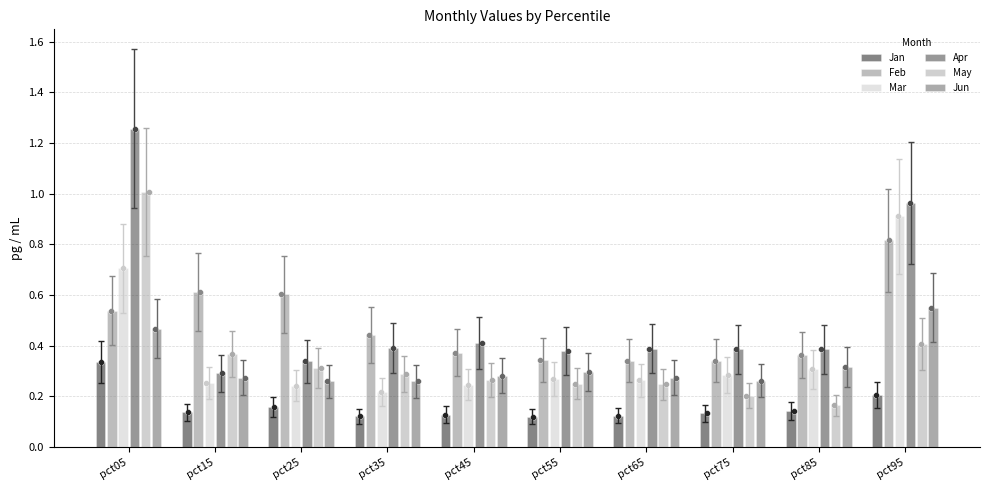

Which series reaches the maximum Y coordinate?

Apr